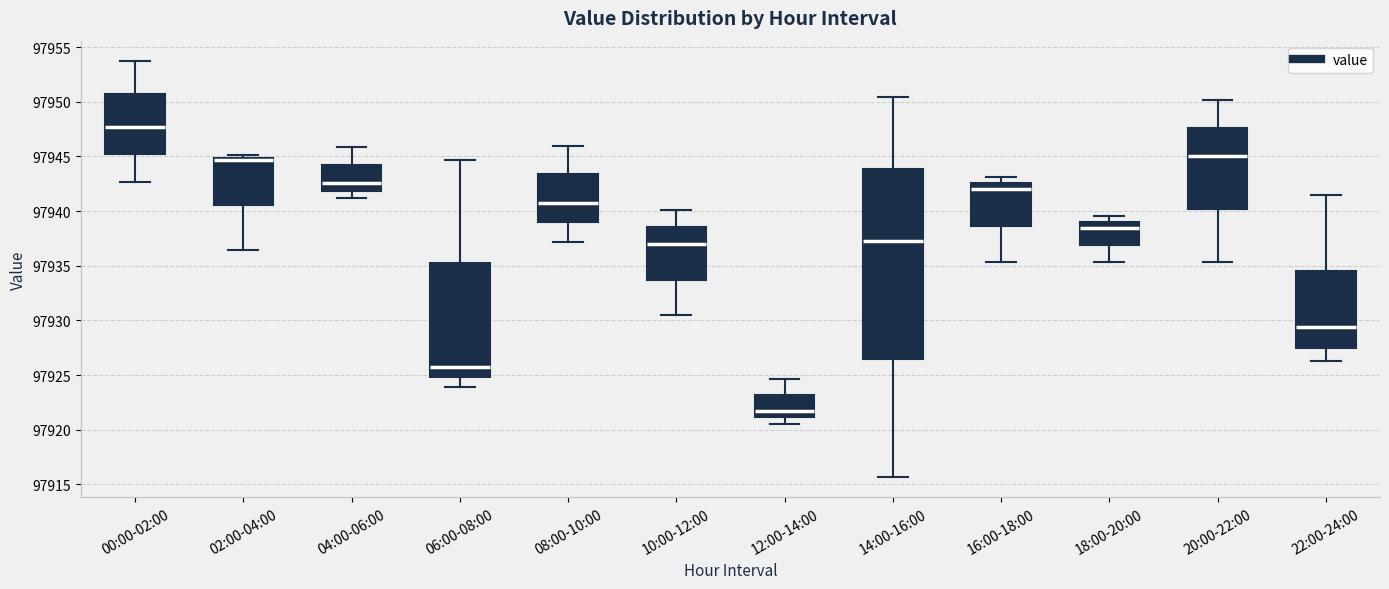

Reading left to right, transcribe this box plot: for each box, give where its median line is, the range the box spans, and where its two whiskers end, as read against the y-axis. The values are not printed on the chart, so give them approximately, as read against the axis.

00:00-02:00: median 97947.5, box 97945.0 to 97950.5, whiskers 97942.5 to 97953.5
02:00-04:00: median 97944.5, box 97940.5 to 97945.0, whiskers 97936.5 to 97945.0 (just above the box's upper edge)
04:00-06:00: median 97942.5, box 97942.0 to 97944.0, whiskers 97941.0 to 97946.0
06:00-08:00: median 97926.0, box 97925.0 to 97935.0, whiskers 97924.0 to 97944.5
08:00-10:00: median 97941.0, box 97939.0 to 97943.5, whiskers 97937.0 to 97946.0
10:00-12:00: median 97937.0, box 97933.5 to 97938.5, whiskers 97930.5 to 97940.0
12:00-14:00: median 97922.0, box 97921.0 to 97923.0, whiskers 97920.5 to 97924.5
14:00-16:00: median 97937.5, box 97926.5 to 97944.0, whiskers 97915.5 to 97950.5
16:00-18:00: median 97942.0, box 97938.5 to 97942.5, whiskers 97935.5 to 97943.0
18:00-20:00: median 97938.5, box 97937.0 to 97939.0, whiskers 97935.5 to 97939.5
20:00-22:00: median 97945.0, box 97940.0 to 97947.5, whiskers 97935.5 to 97950.0
22:00-24:00: median 97929.5, box 97927.5 to 97934.5, whiskers 97926.5 to 97941.5